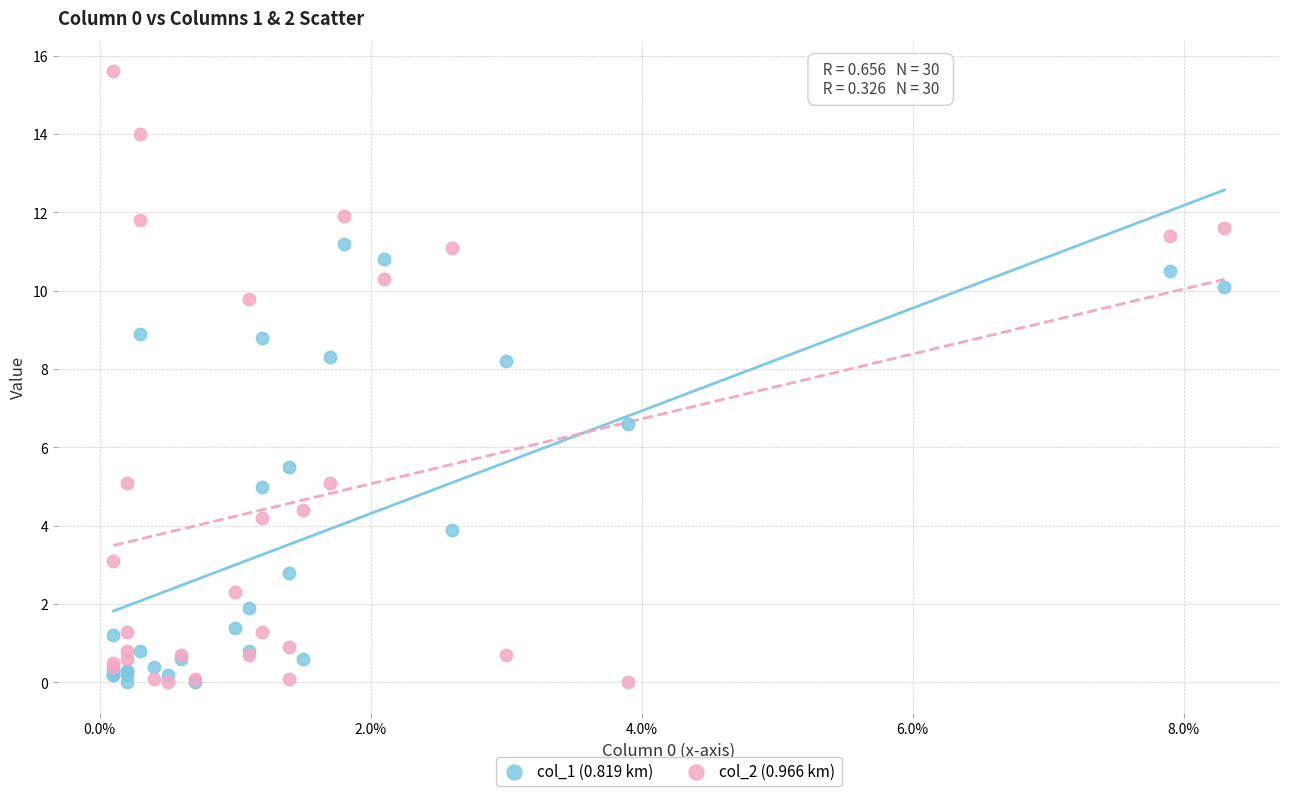

Which series has the widest spread of Y values?

col_2 (0.966 km)